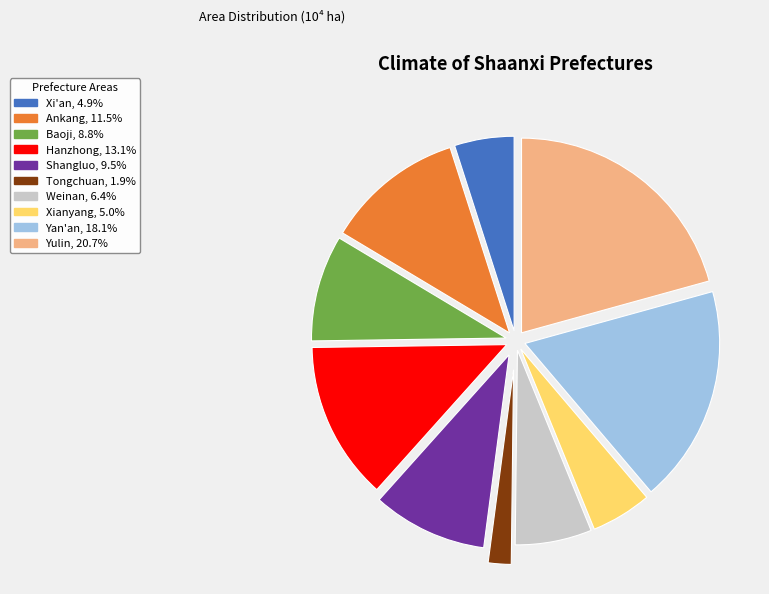

Count the number of slices in the pie.

10